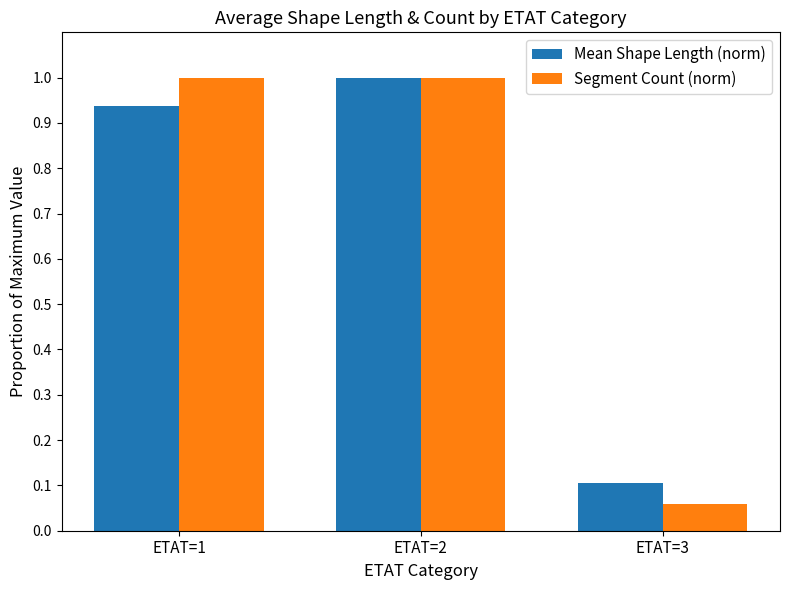

Does the chart contain stacked bars?

No